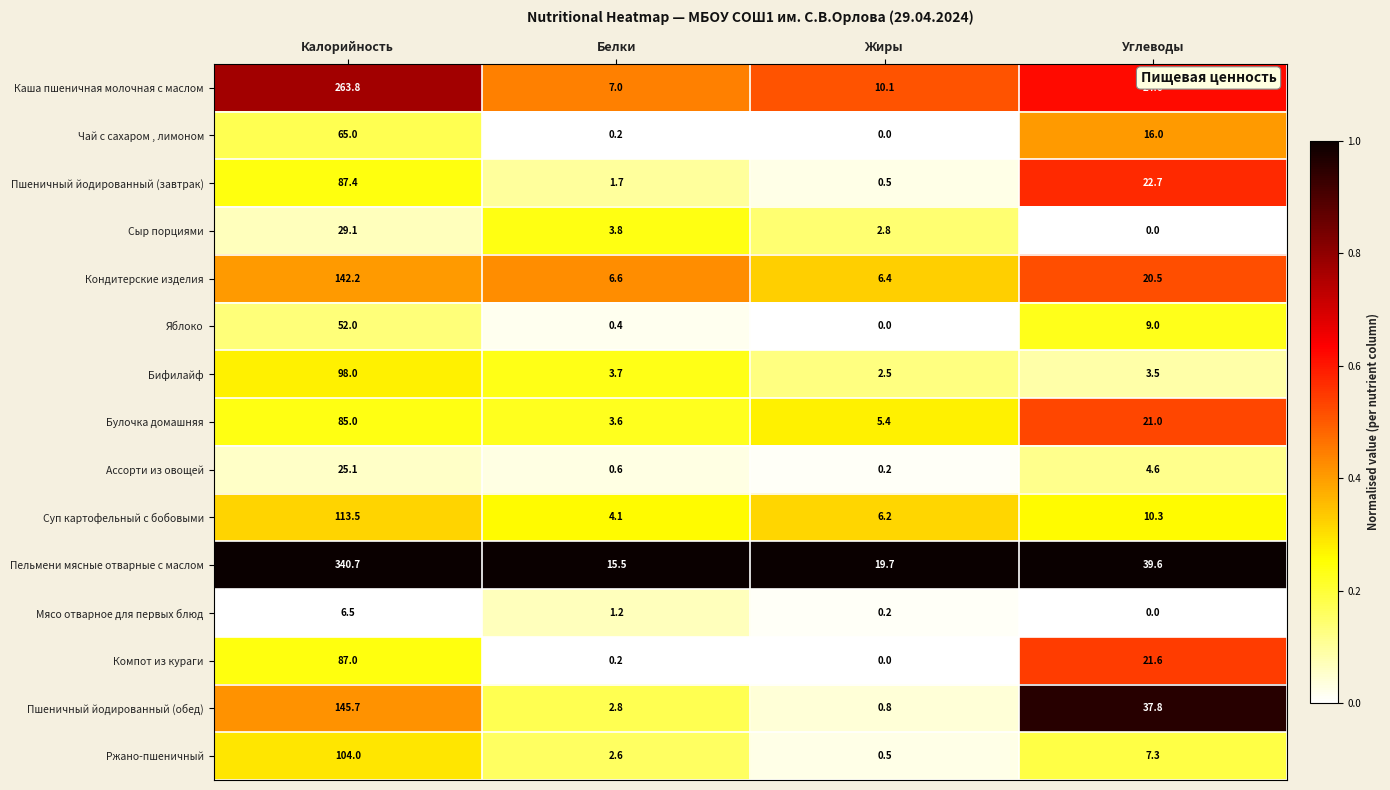

Which series has the widest spread of values?

Пельмени мясные отварные с маслом